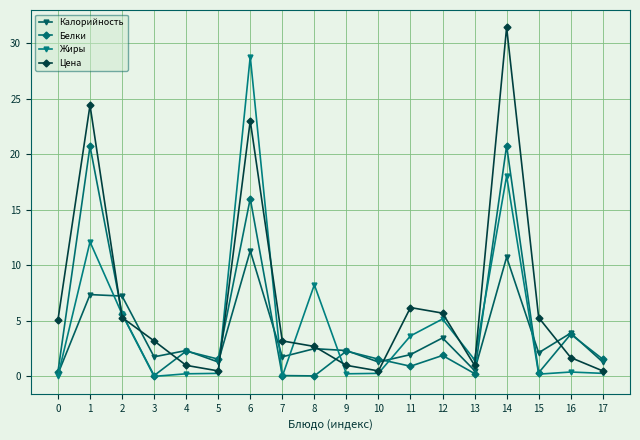

What is the greatest value displayed?

31.4